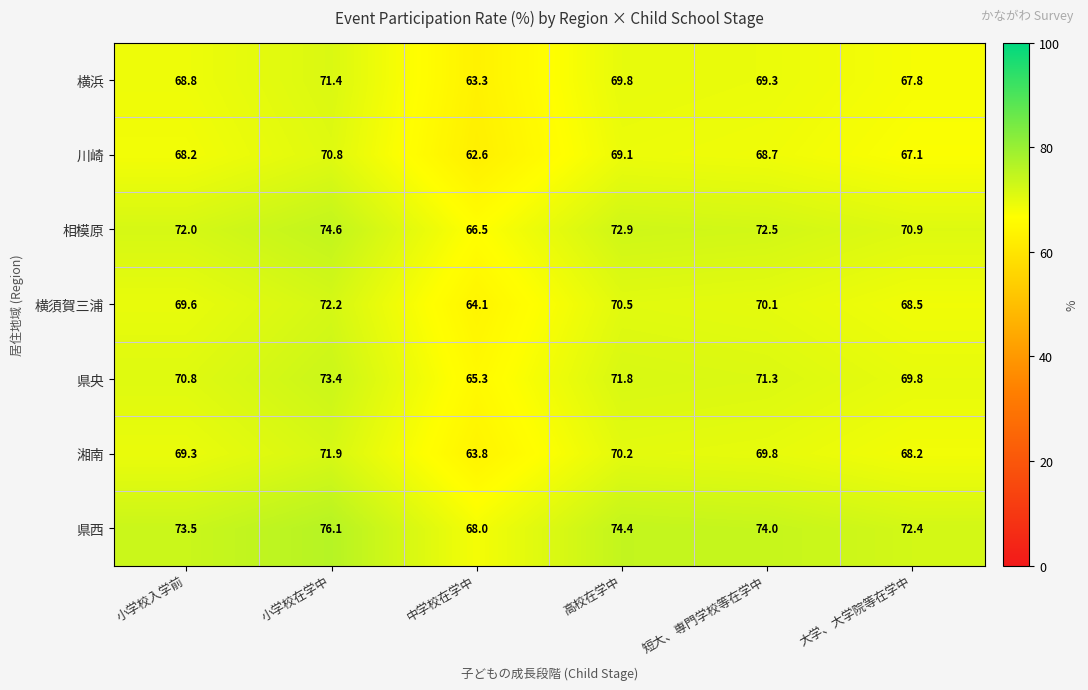

Which series has the largest range (max minus min)?

川崎